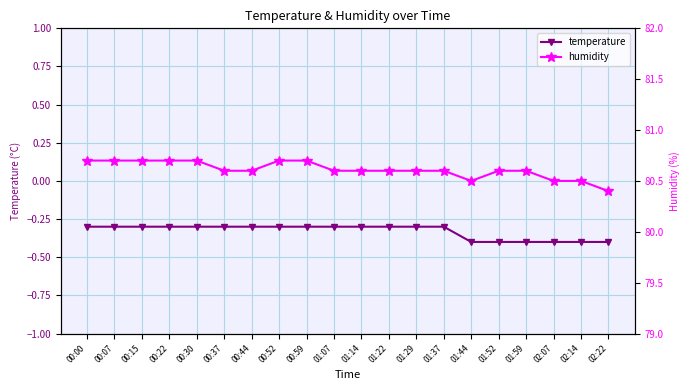

What is the value of the humidity point at the 15th from the left?

80.5